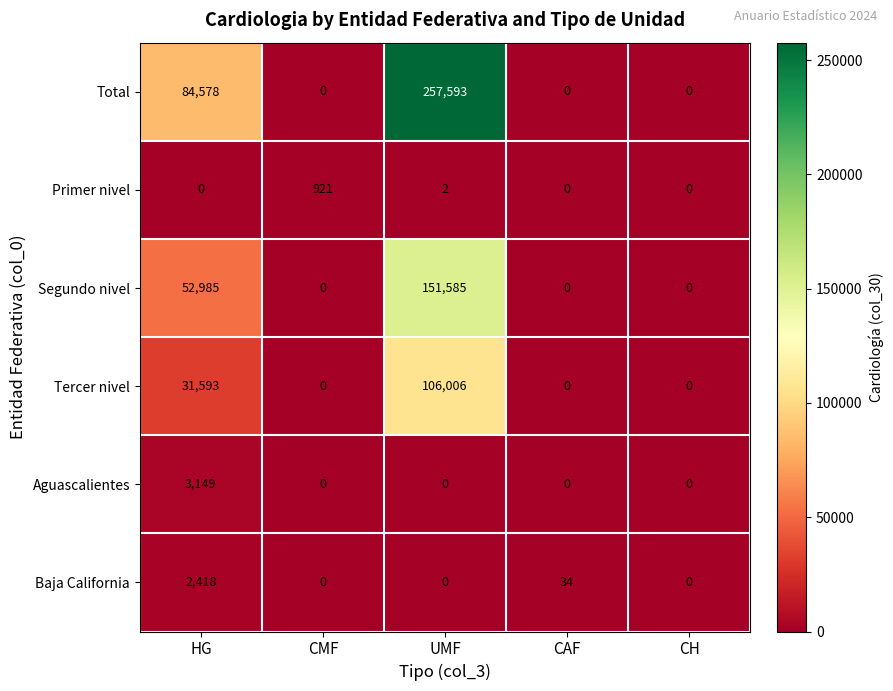

At how many categories does at least one series exceed 159651?

1